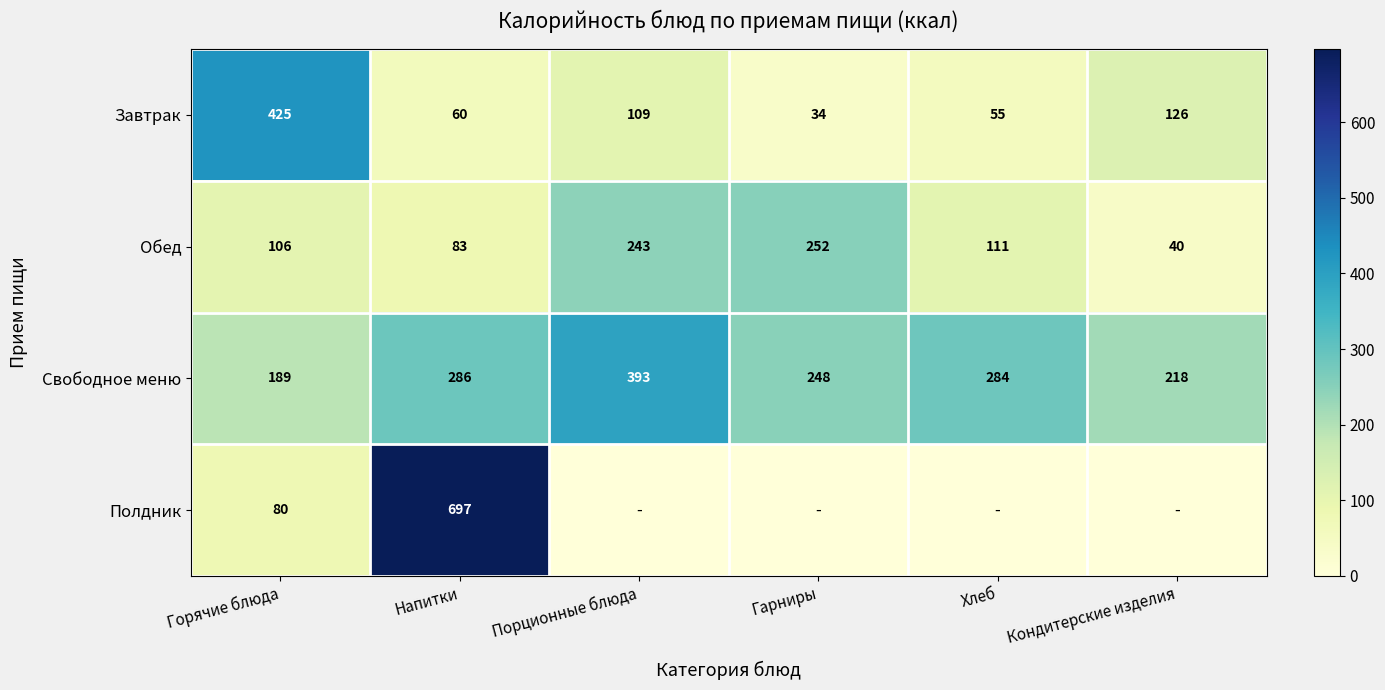

Is the value of Свободное меню at Порционные блюда greater than the value of Обед at Порционные блюда?

Yes